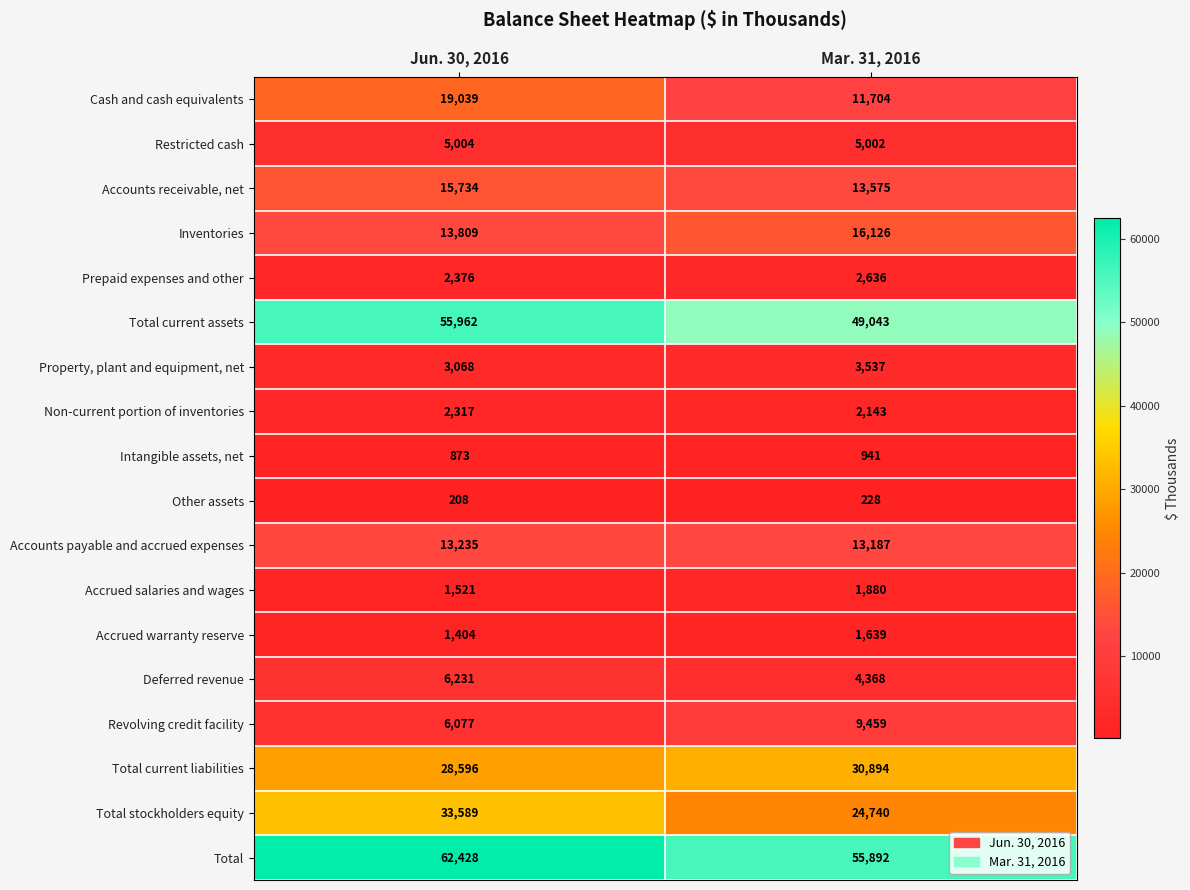

At which category does the chart reach its minimum across all series?

Jun. 30, 2016